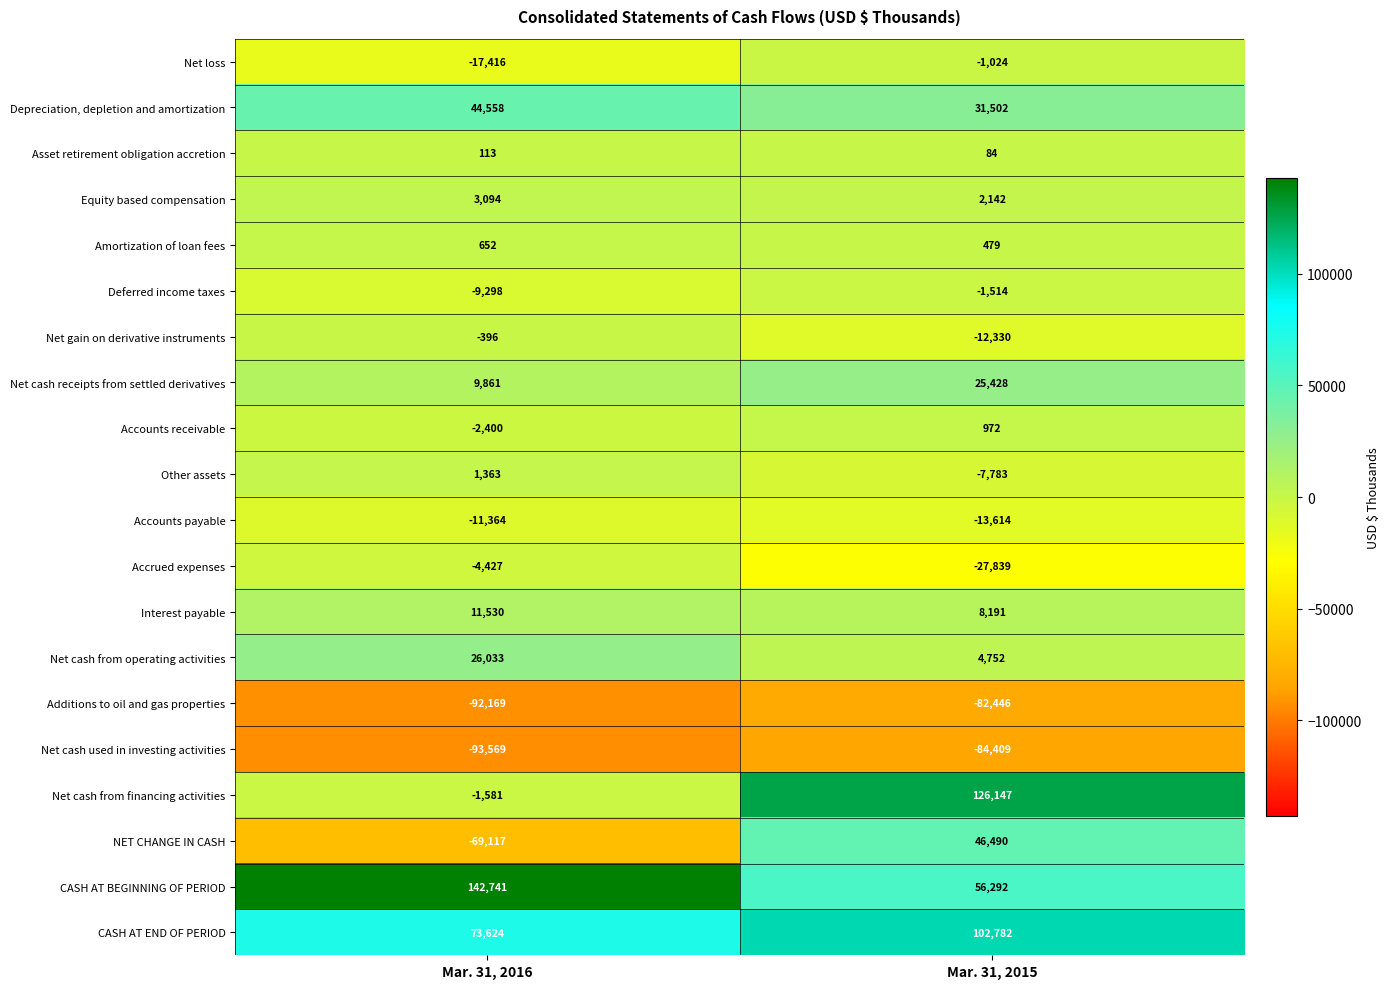

What is the total value across all series at Mar. 31, 2015?

174302